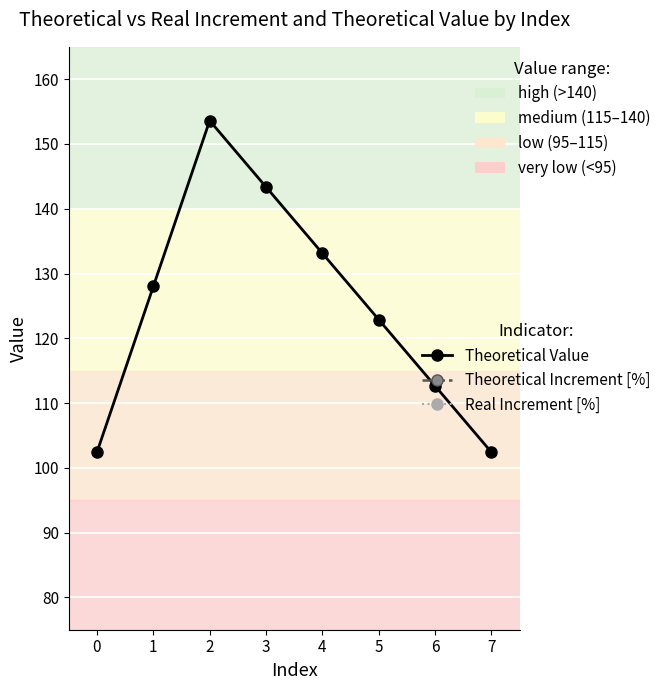

At which category does the chart reach its peak across all series?

2